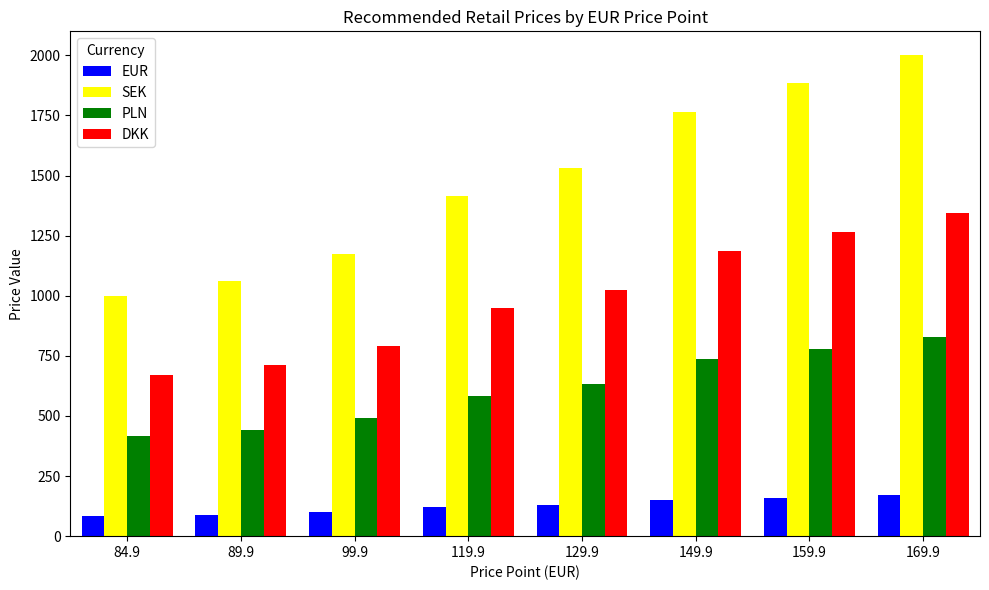

Which category has the lowest value in the PLN series?

84.9